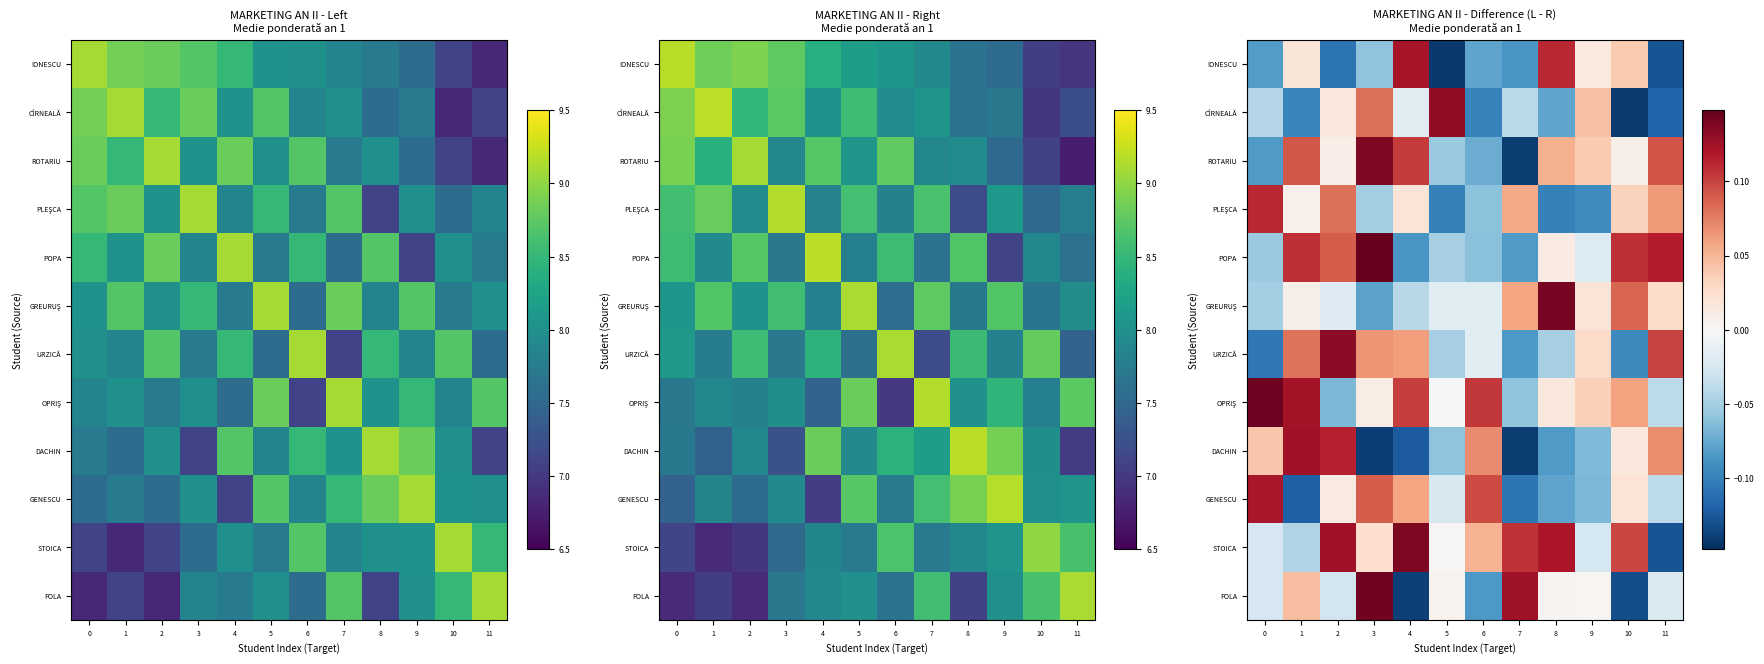

Which has a higher value, 2 or 6?

6